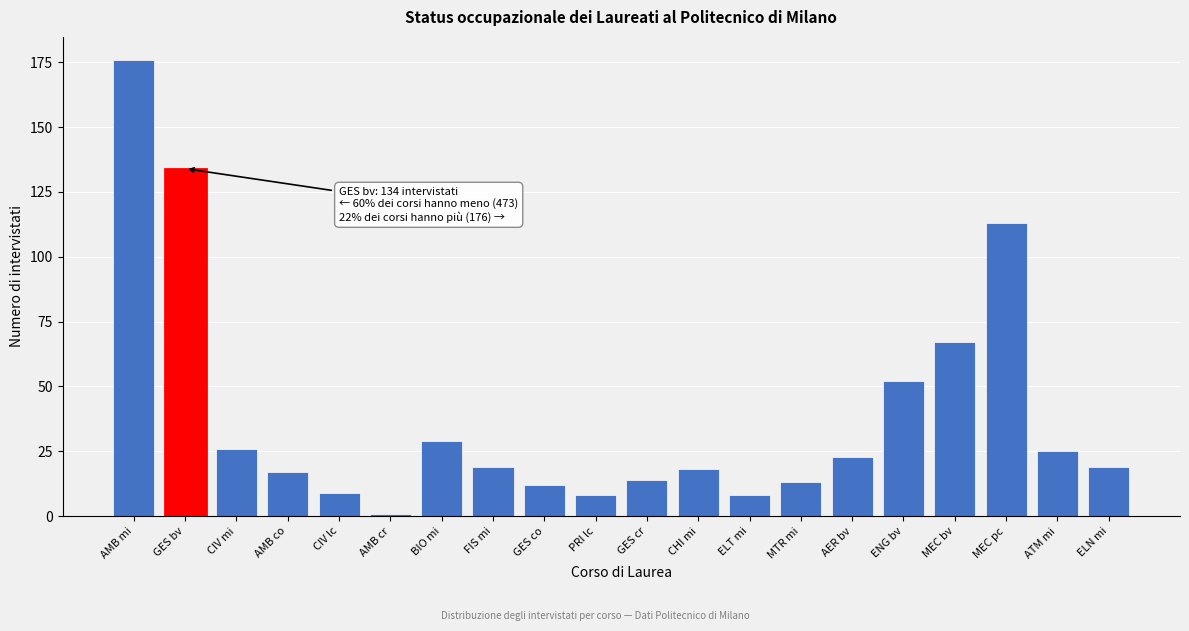

Reading right to left, what are all the values shown in this chart?

ELN mi=19	ATM mi=25	MEC pc=113	MEC bv=67	ENG bv=52	AER bv=23	MTR mi=13	ELT mi=8	CHI mi=18	GES cr=14	PRI lc=8	GES co=12	FIS mi=19	BIO mi=29	AMB cr=1	CIV lc=9	AMB co=17	CIV mi=26	GES bv=134	AMB mi=176